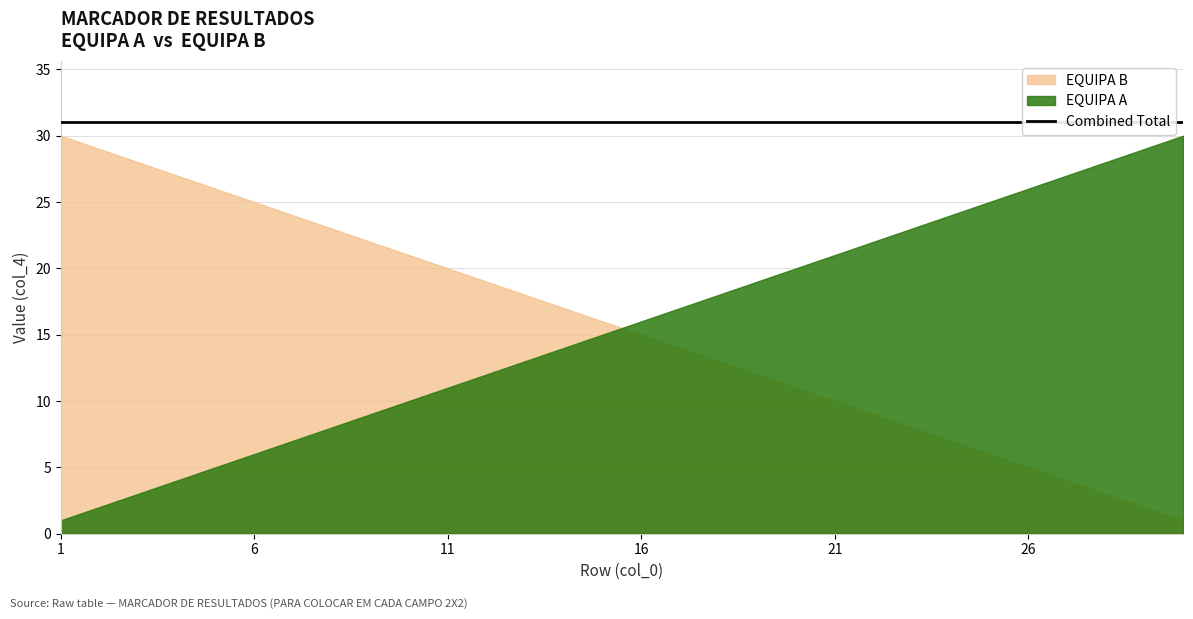

Approximately how many times larger is the value at 29 compared to 6?

4.8